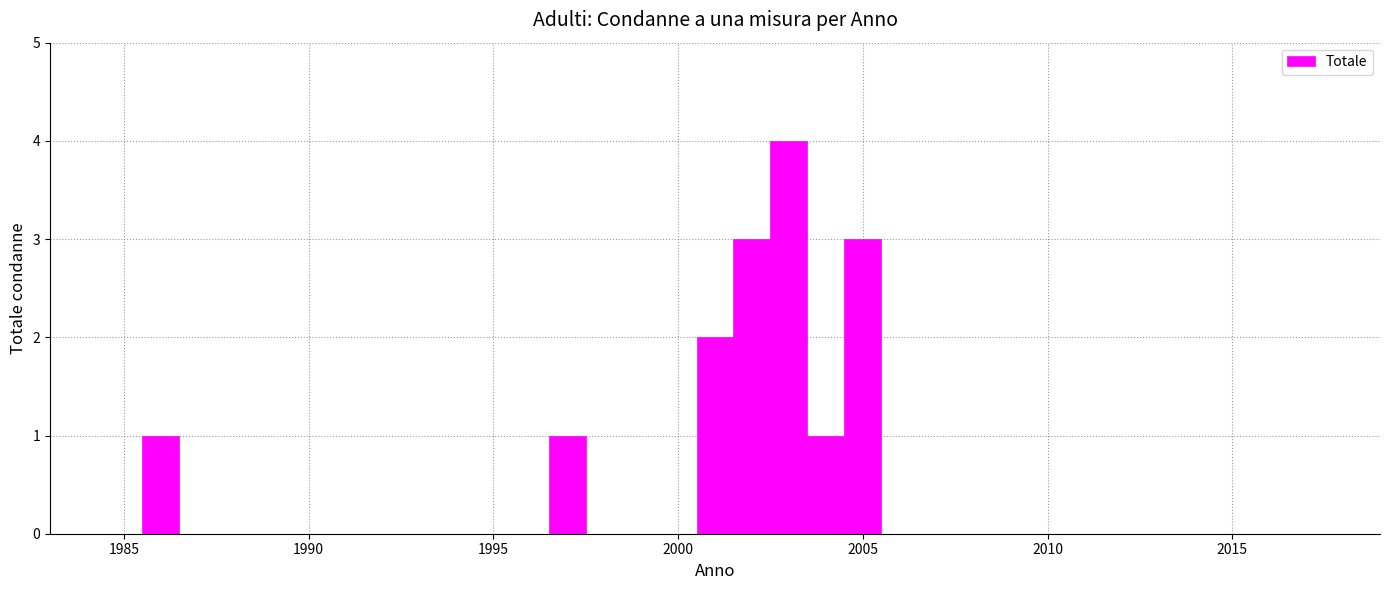

Around what value on the x-axis is the tallest bar? Give the approximate position of its centre, as read against the axis.

2003.0